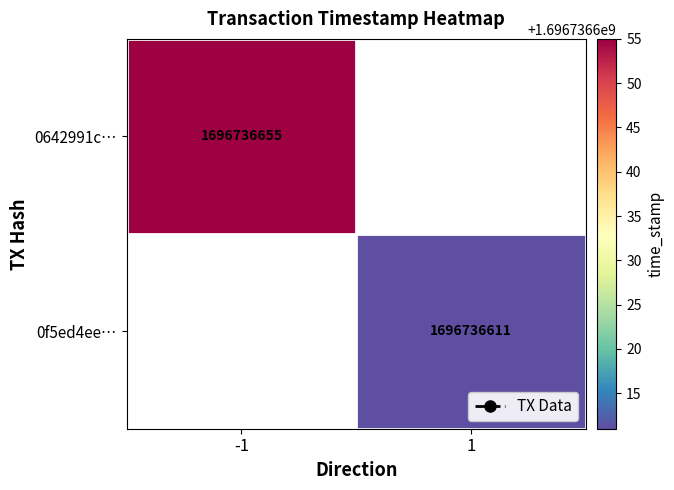

Is it true that 0642991c60531a724a6aeba833e471fae30f9bd equals 0 at direction?

False